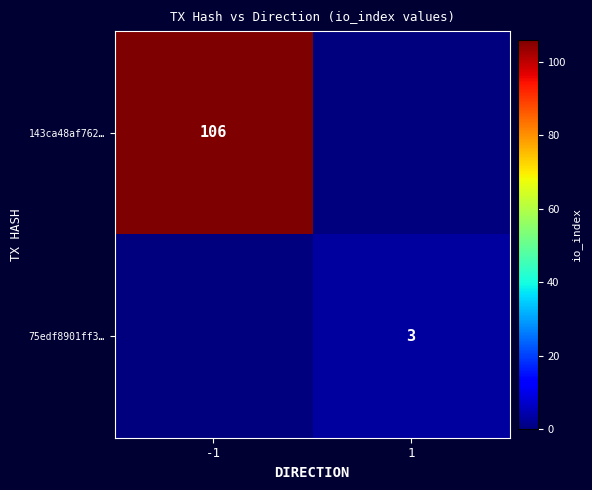

The value of 143ca48af762… at -1 is 106. True or false?

True